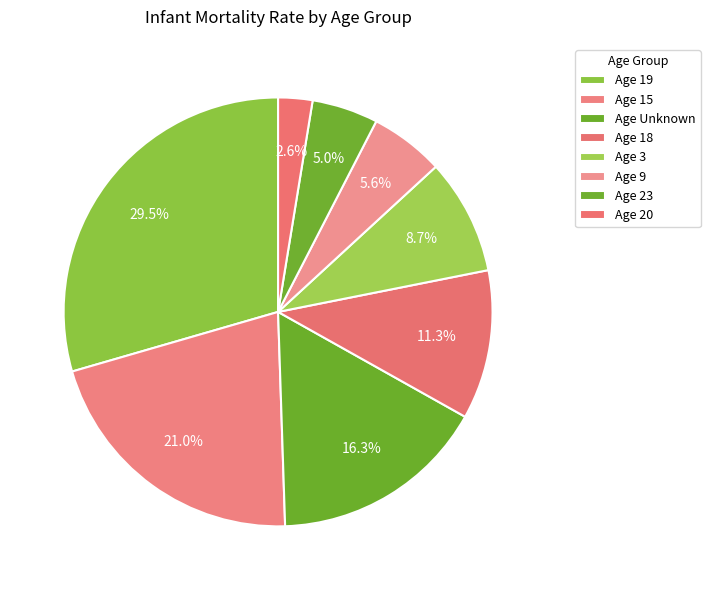

Count the number of slices in the pie.

8